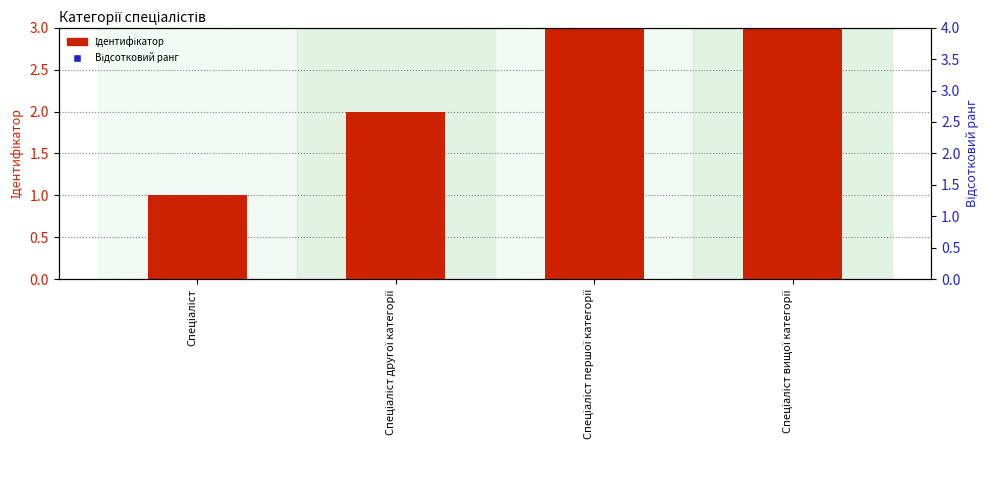

What are all the series names shown in the legend?

Ідентифікатор, Відсотковий ранг